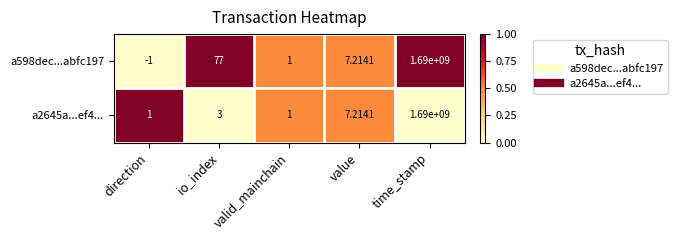

Where is a598dec...abfc197 nearest to the value 844999999?

io_index